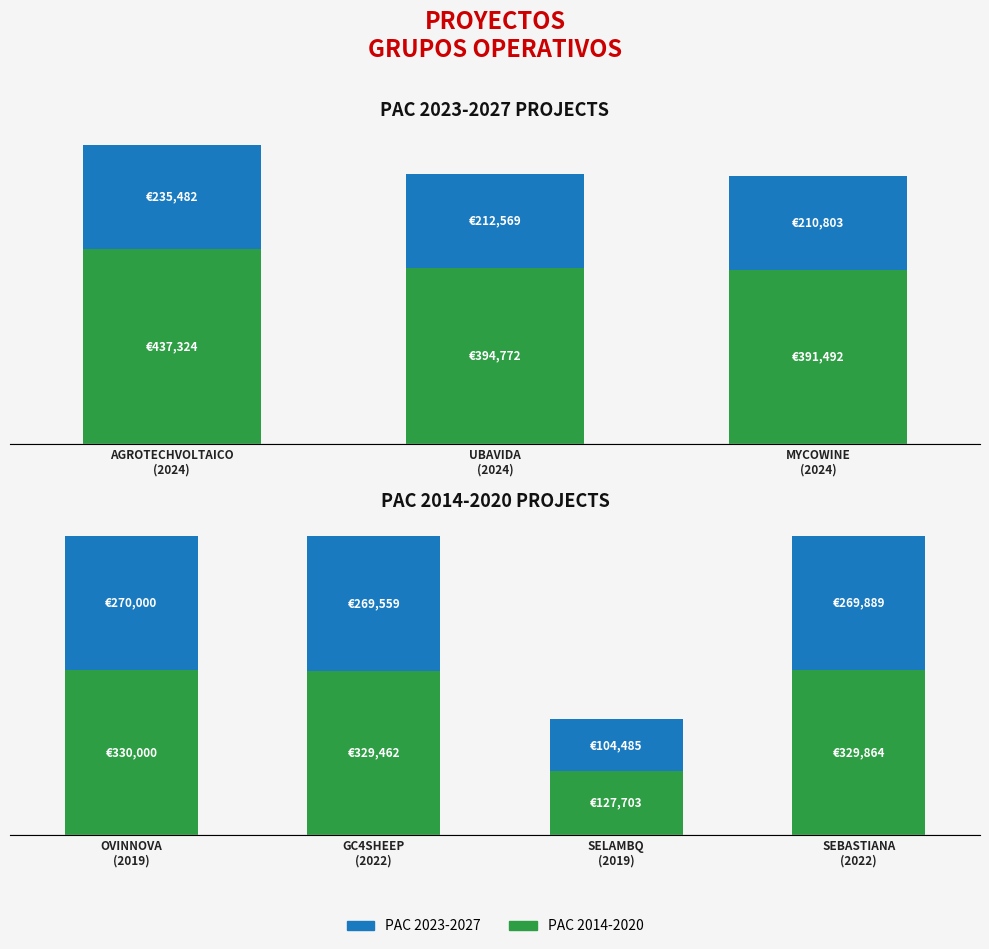

How many bars are there in each group?

2